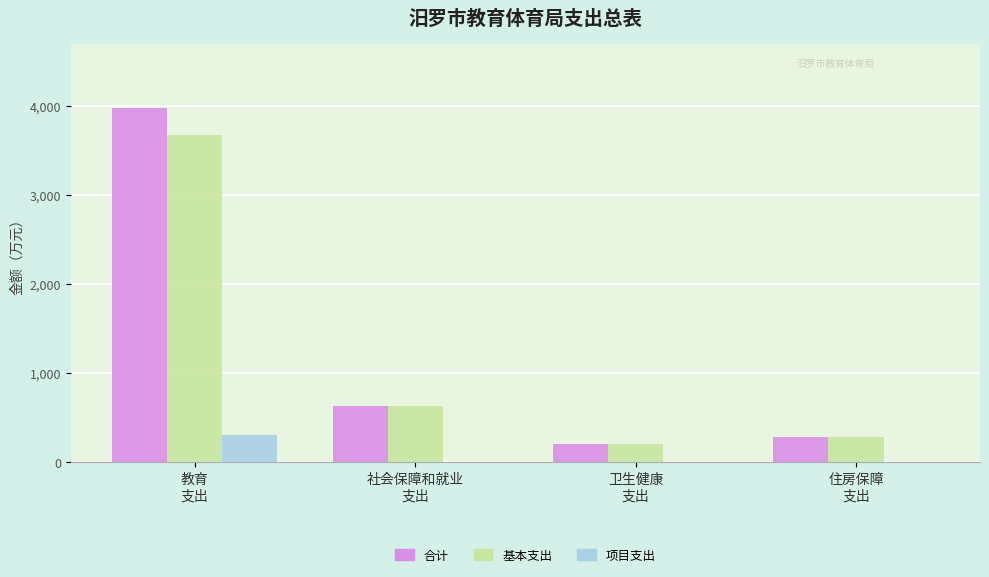

How many categories are shown in the chart?

4